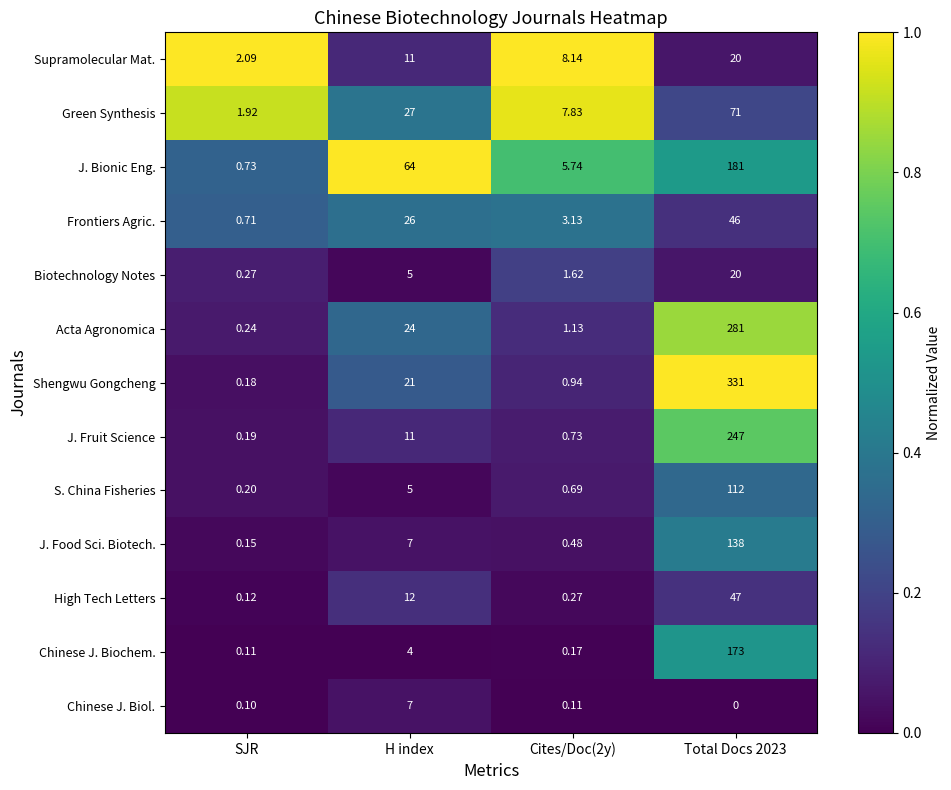

Which label corresponds to the largest value in the chart?

Total Docs 2023